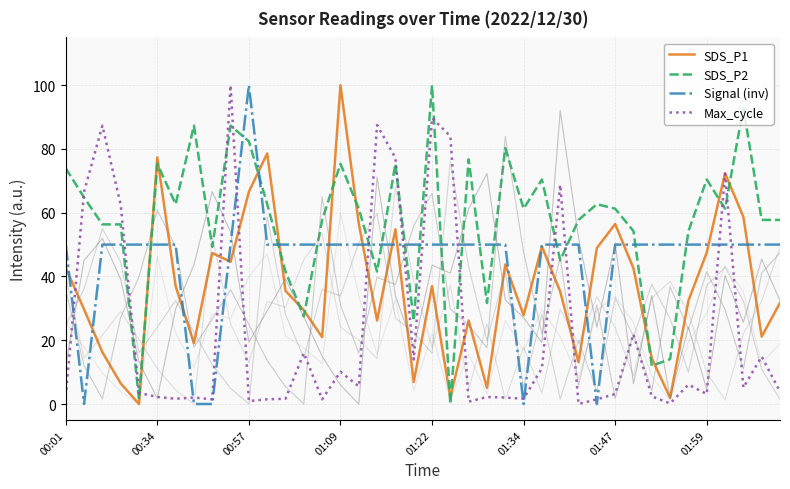

At which label does Signal (inv) reach its peak?

00:57